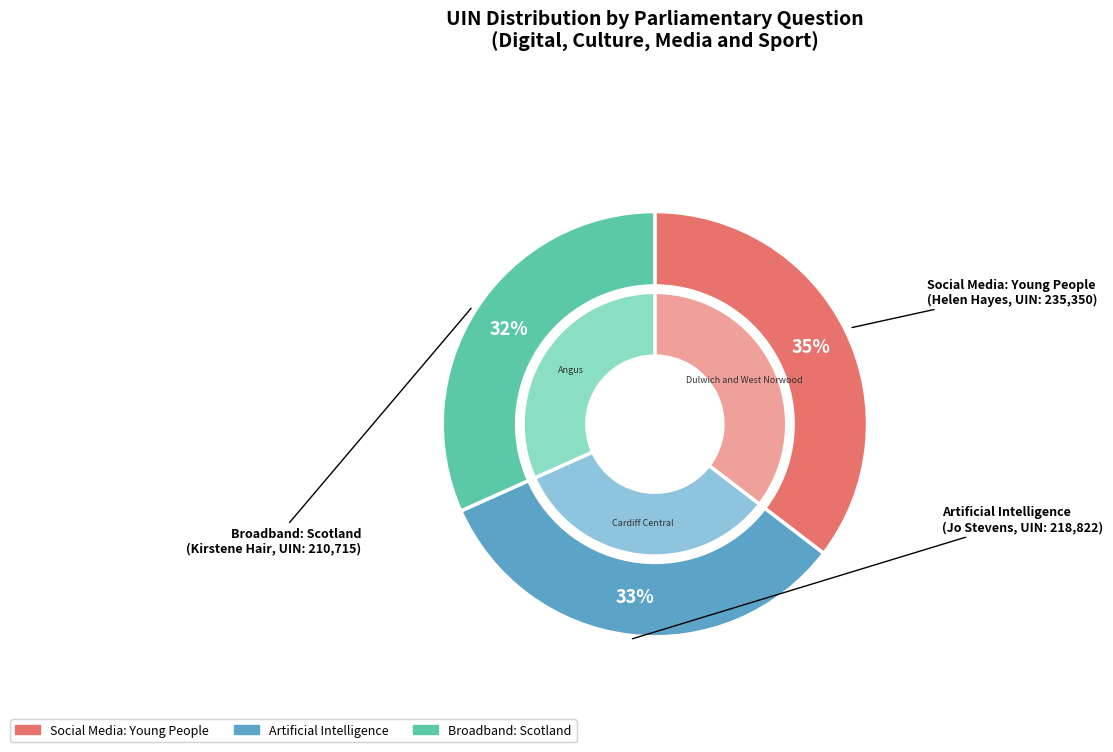

What is the total percentage of Social Media: Young People (235350) and Broadband: Scotland (210715)?

67.1%